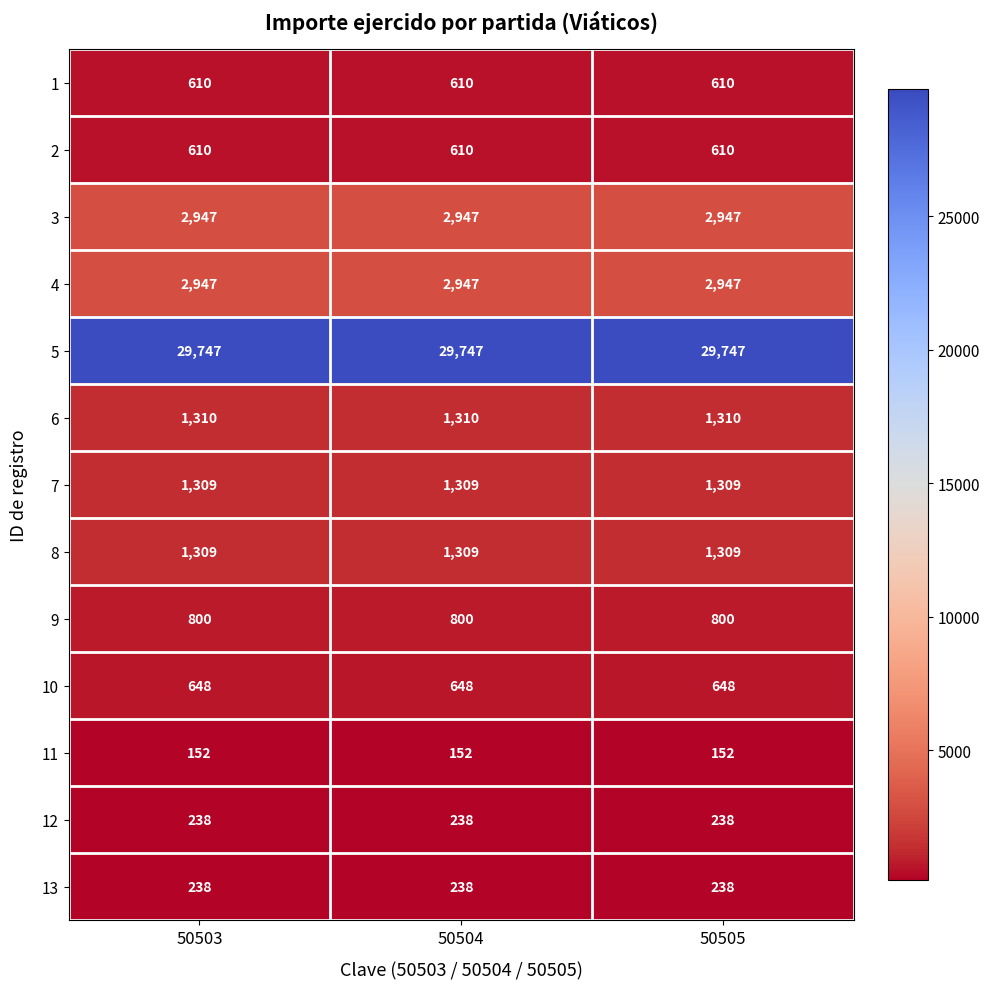

What is the difference between the highest and lowest values at 50504?

29595